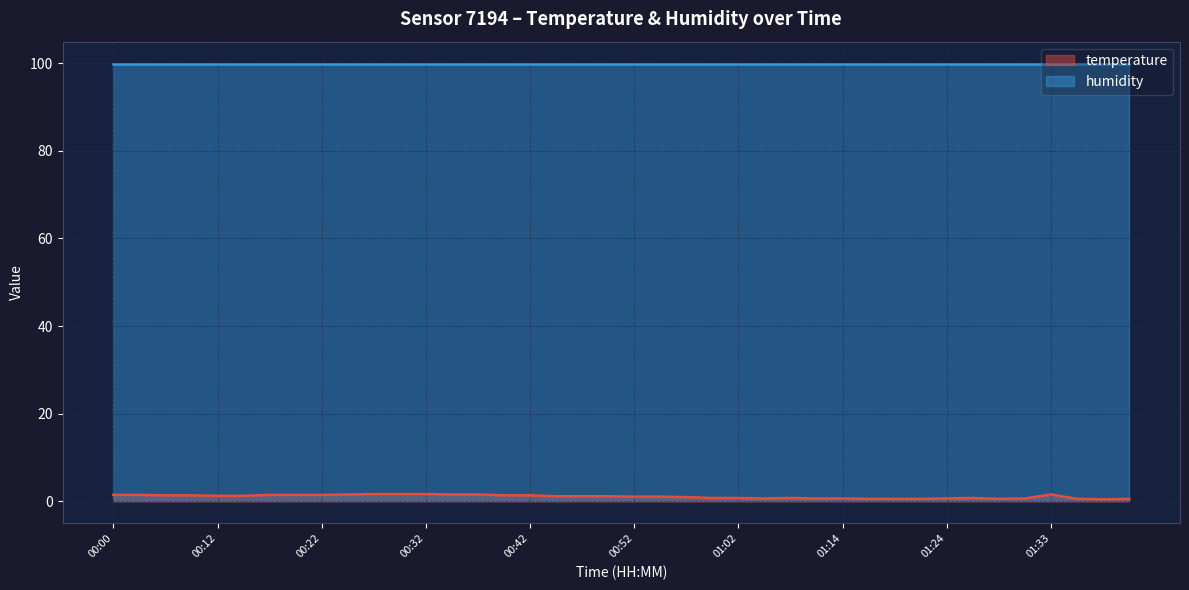

What is the value of the 21st point from the left?

1.1